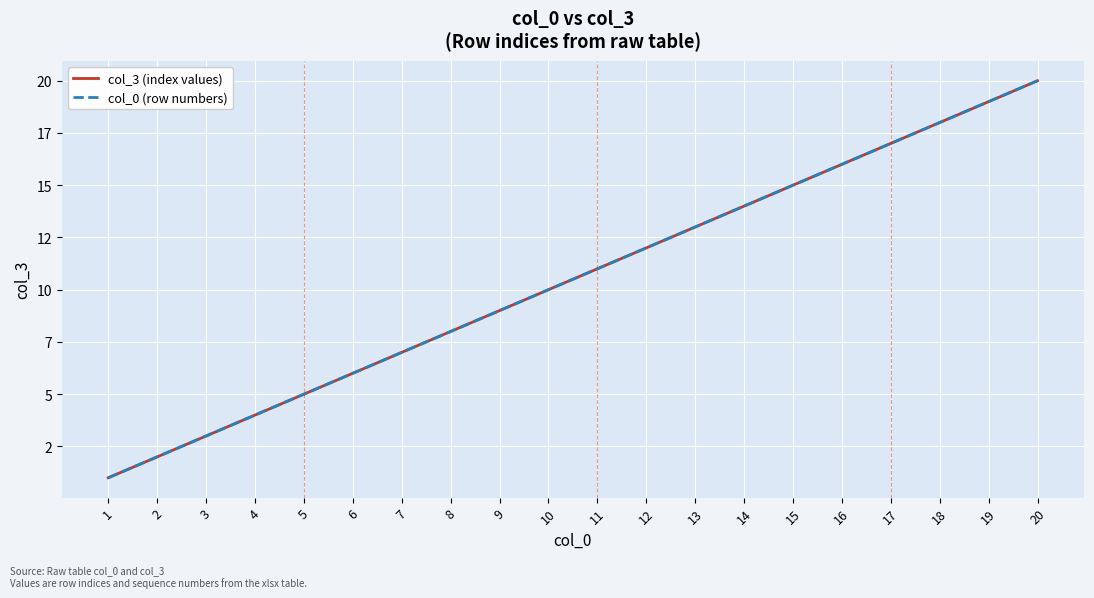

Is this an area chart (filled region under the line)?

No